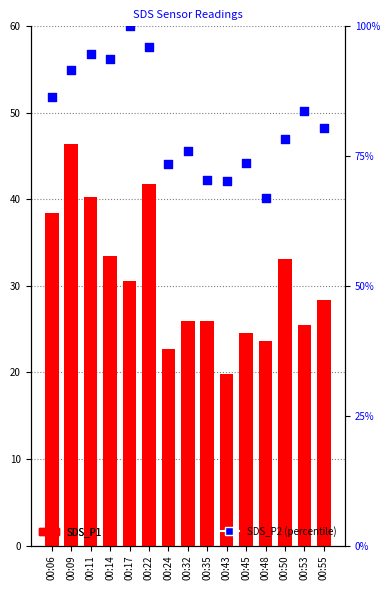

Which series has the widest spread of Y values?

SDS_P2 (percentile)